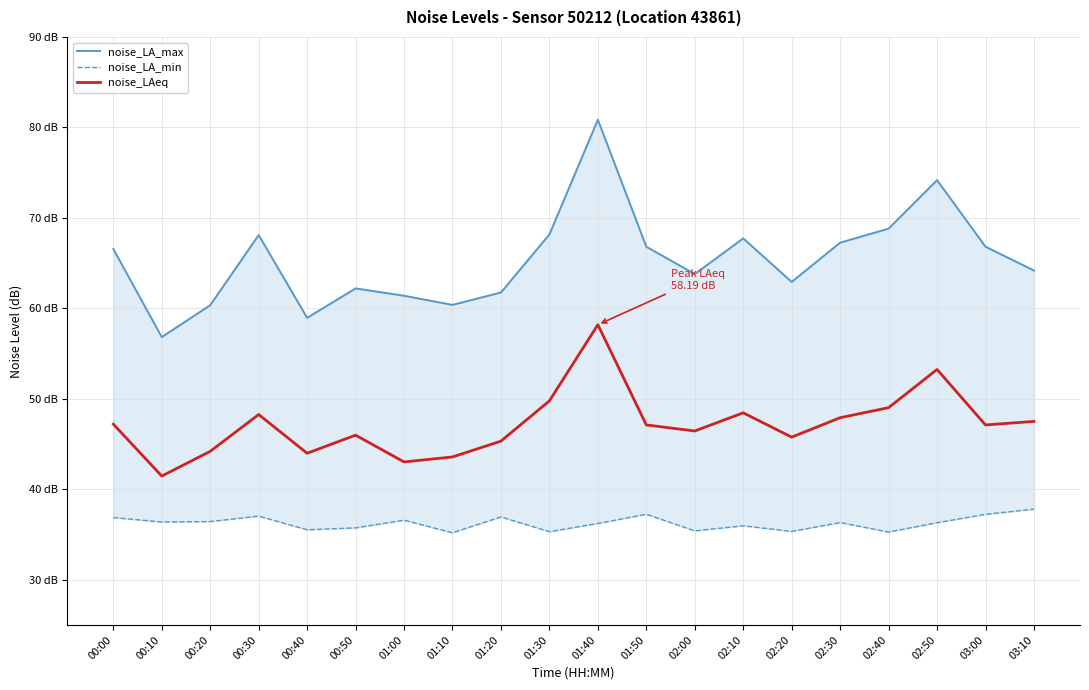

Which category has the highest value across all series?

01:40